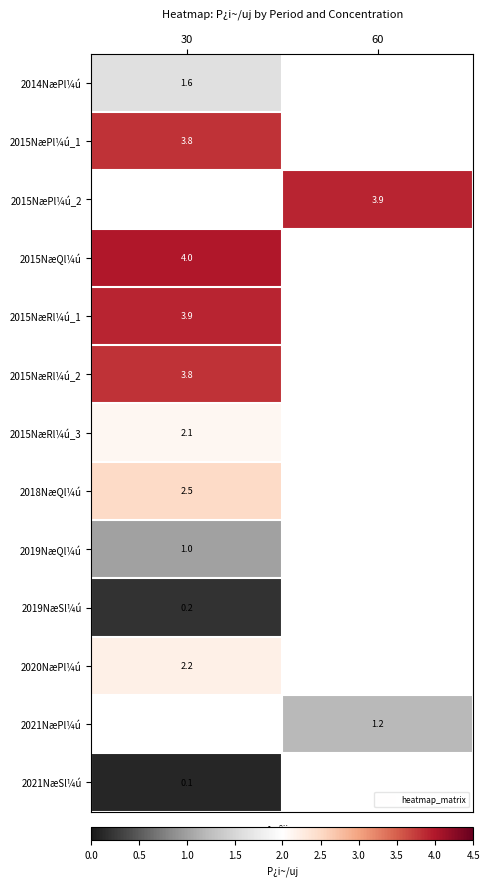

How many categories are shown in the chart?

2